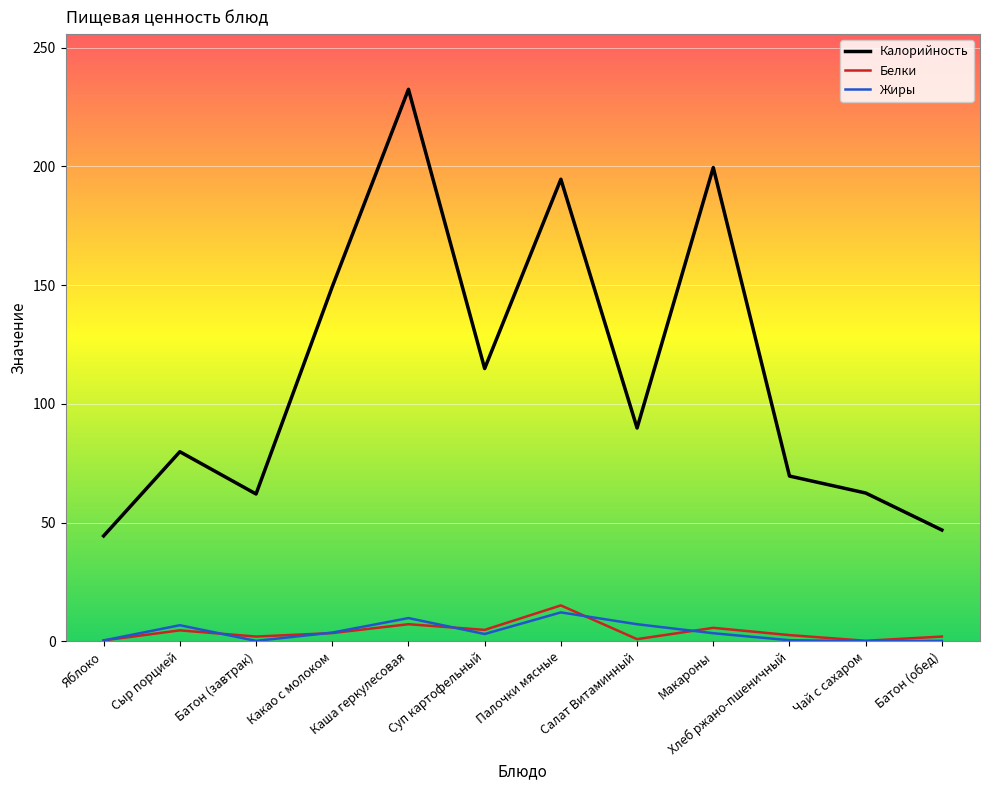

What is the sum of the Жиры values at Яблоко and Суп картофельный?

3.5